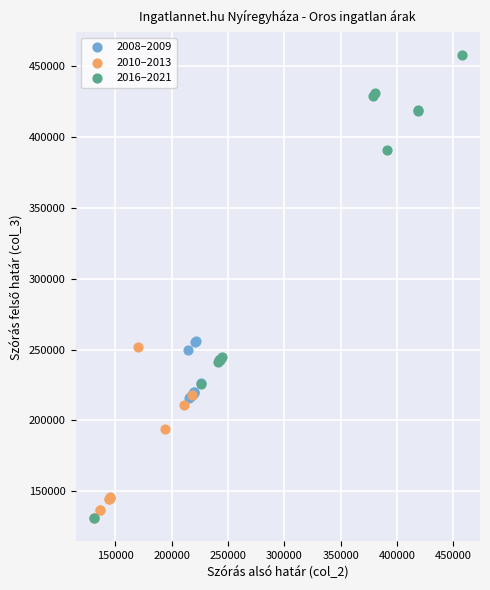

Which series contains the highest Y value?

2016–2021